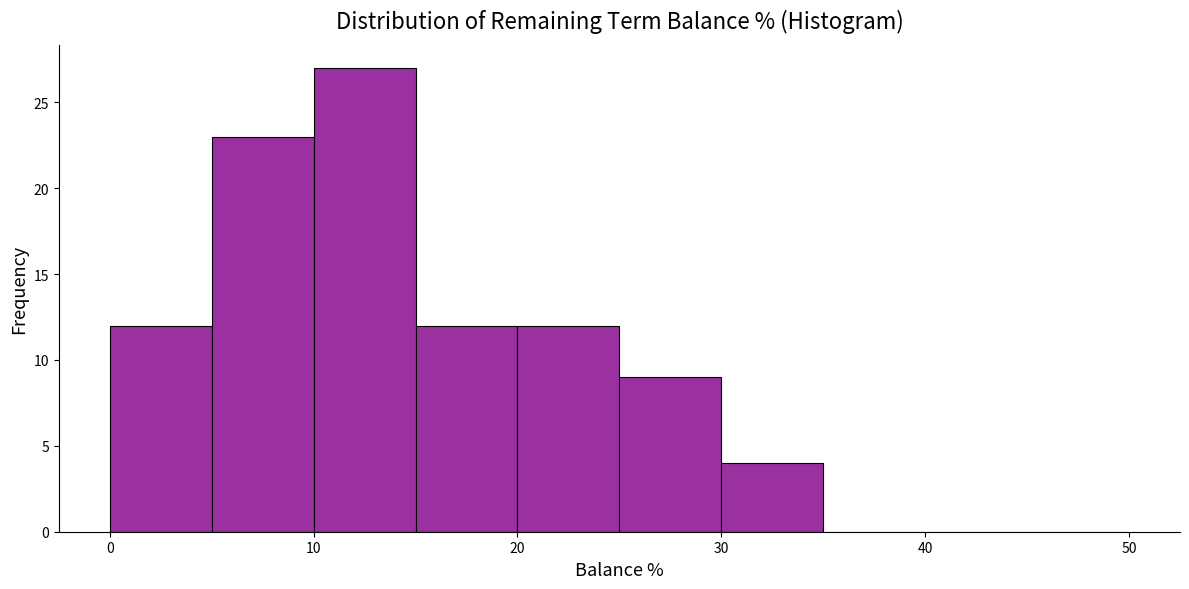

What is the height of the bar covering 5 to 10 on the x-axis? The values are not printed on the chart, so give them approximately, as read against the axis.

23